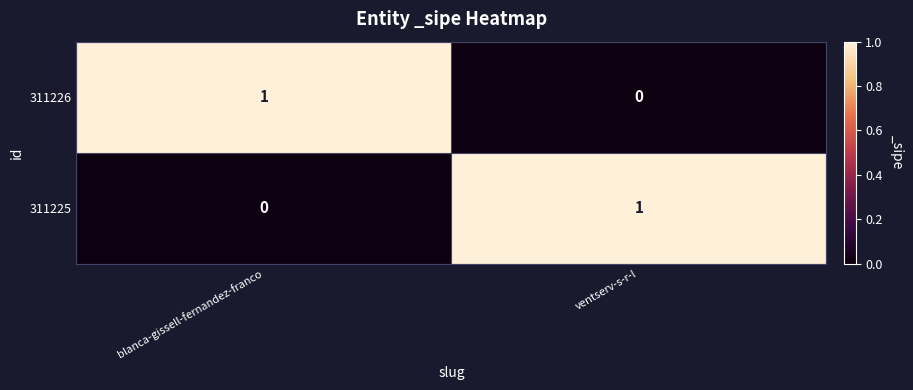

Which category has the highest value in the 311225 series?

ventserv-s-r-l